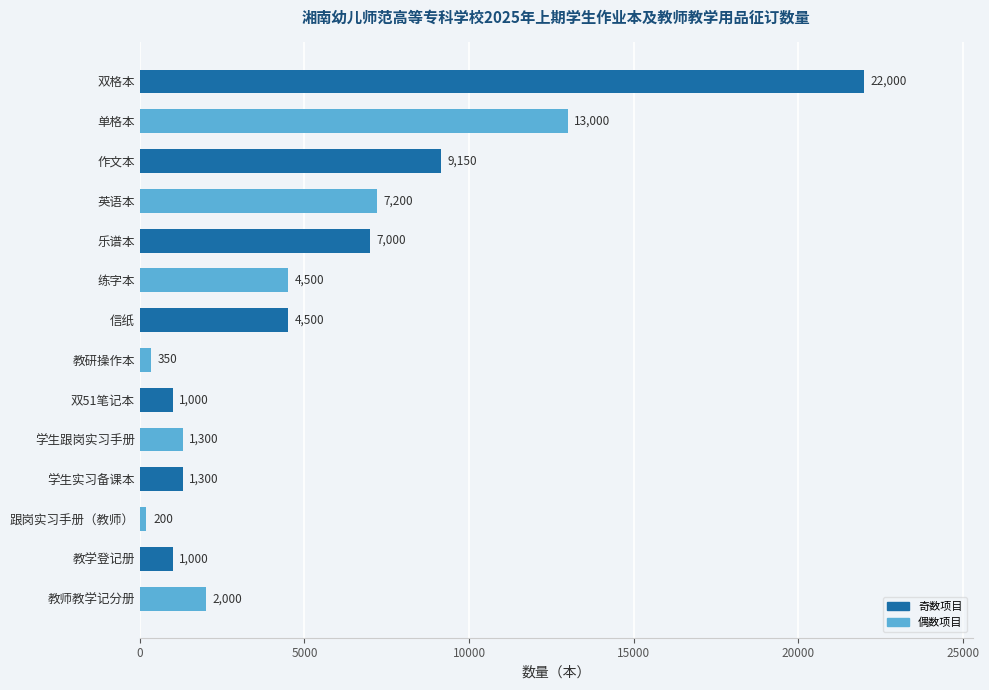

Which category has the lowest value across all series?

跟岗实习手册（教师）